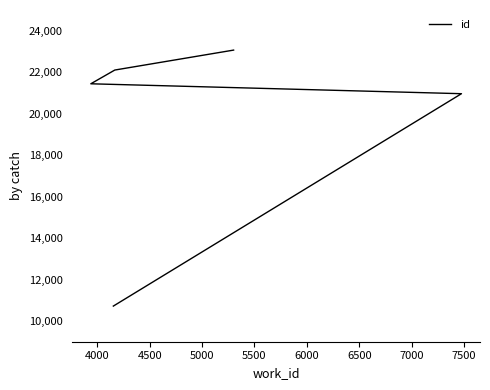

How many lines are shown in the chart?

1